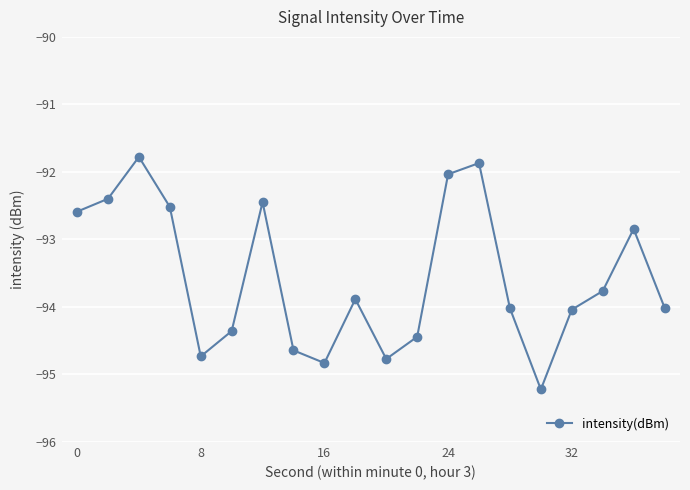

Reading left to right, extract all data points from this chart.

-92.6	-92.4	-91.8	-92.5	-94.7	-94.4	-92.4	-94.6	-94.8	-93.9	-94.8	-94.4	-92.0	-91.9	-94.0	-95.2	-94.0	-93.8	-92.8	-94.0